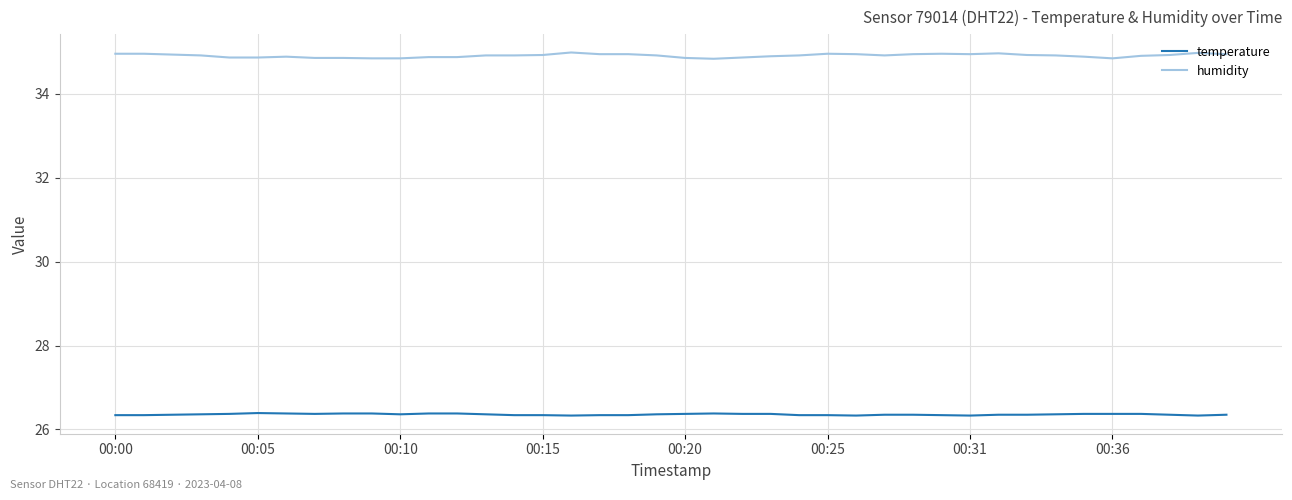

True or false: humidity and temperature cross at least once.

False